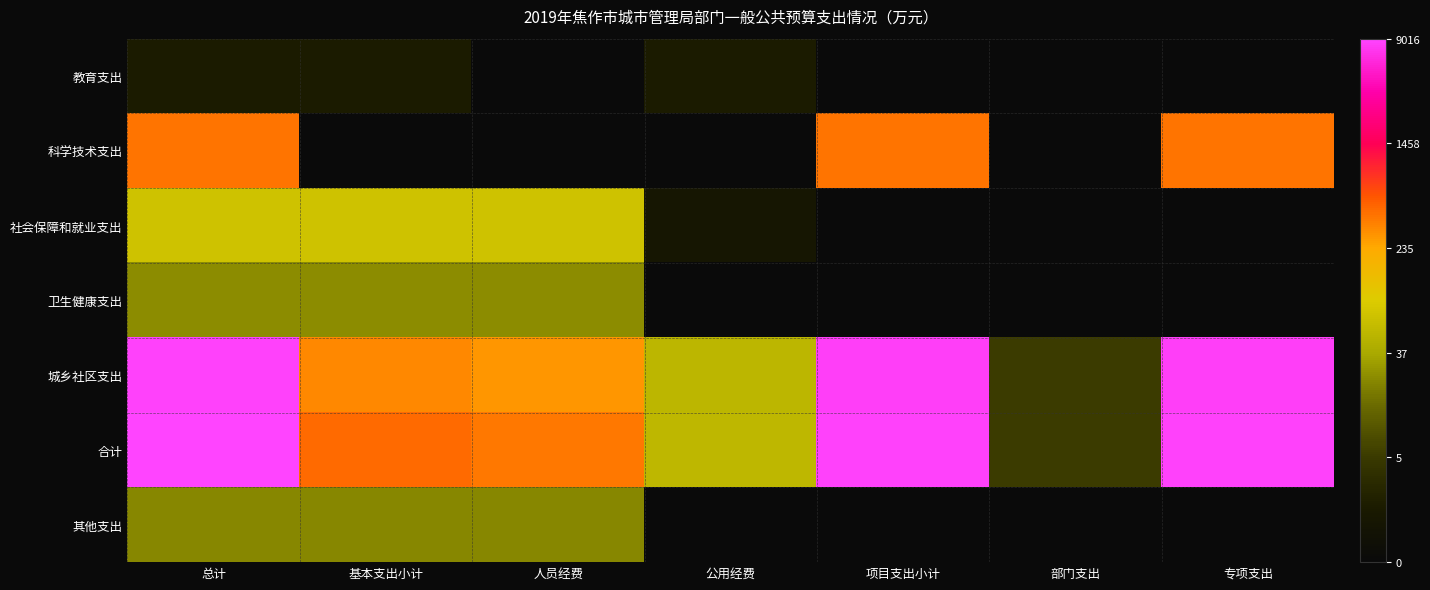

At which category is the sum across all series the highest?

总计